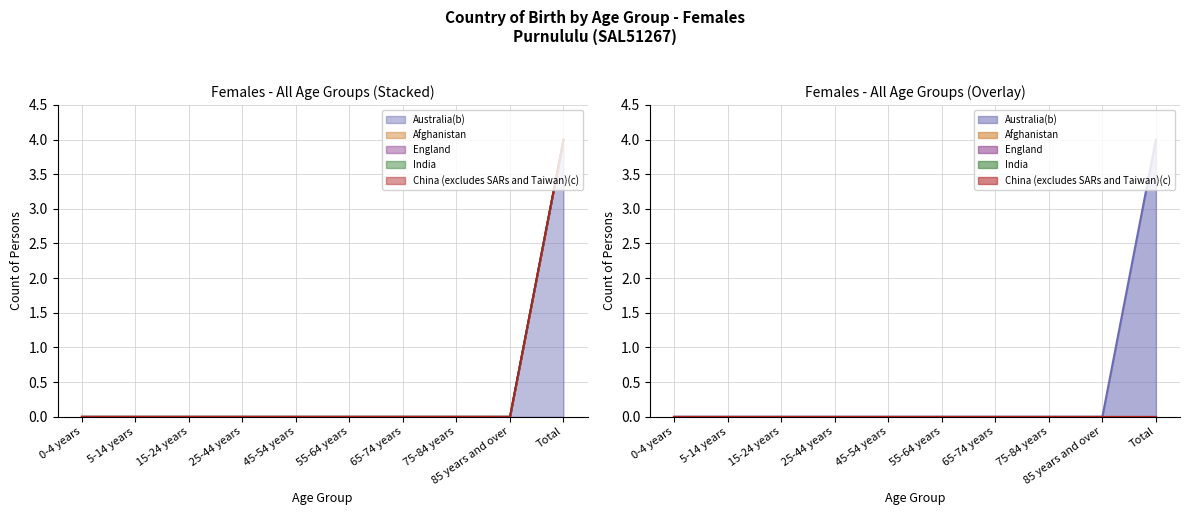

At which label does England reach its minimum?

0-4 years